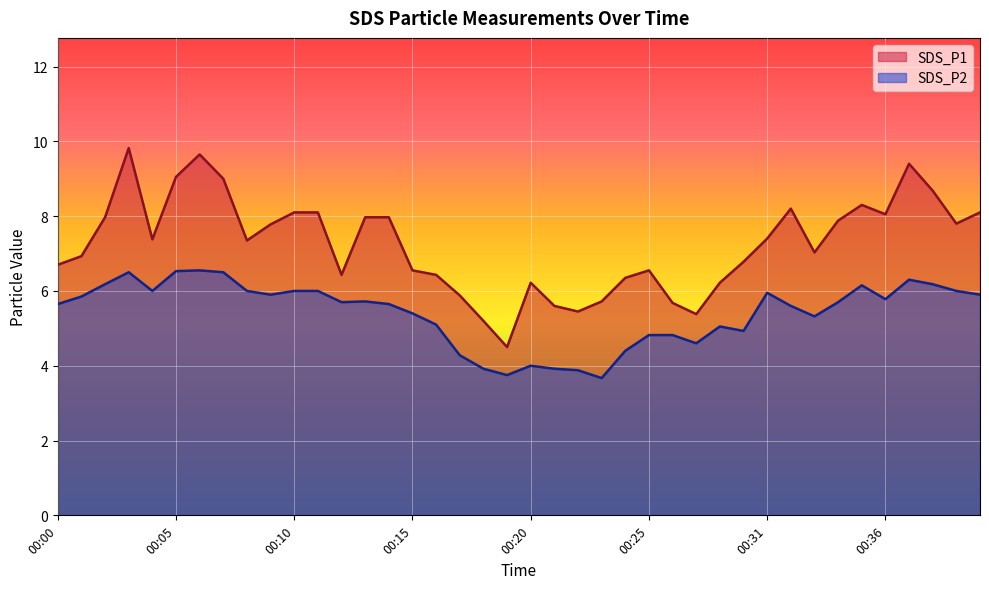

What is the value of the SDS_P1 point at the 35th from the left?

8.3